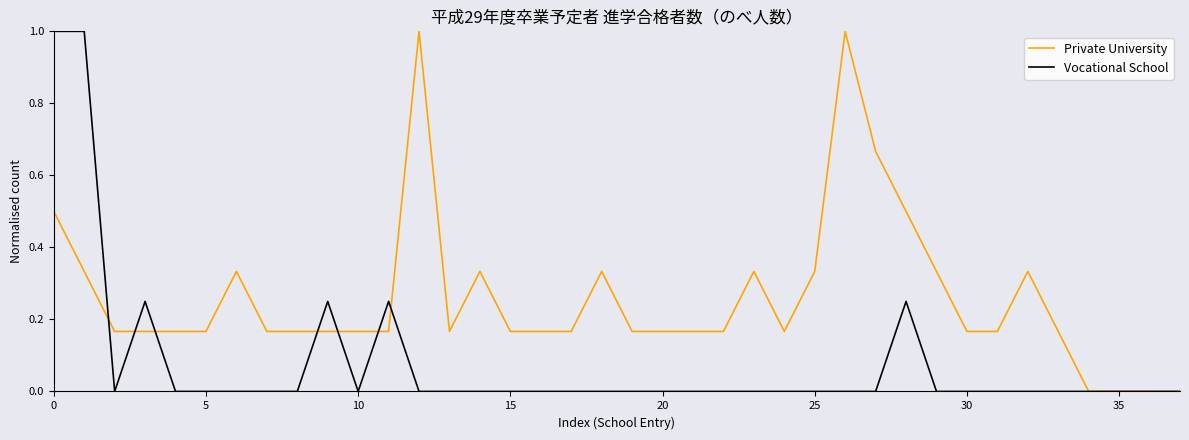

List the series in order of their overall mean, lowest first.

Vocational School, Private University